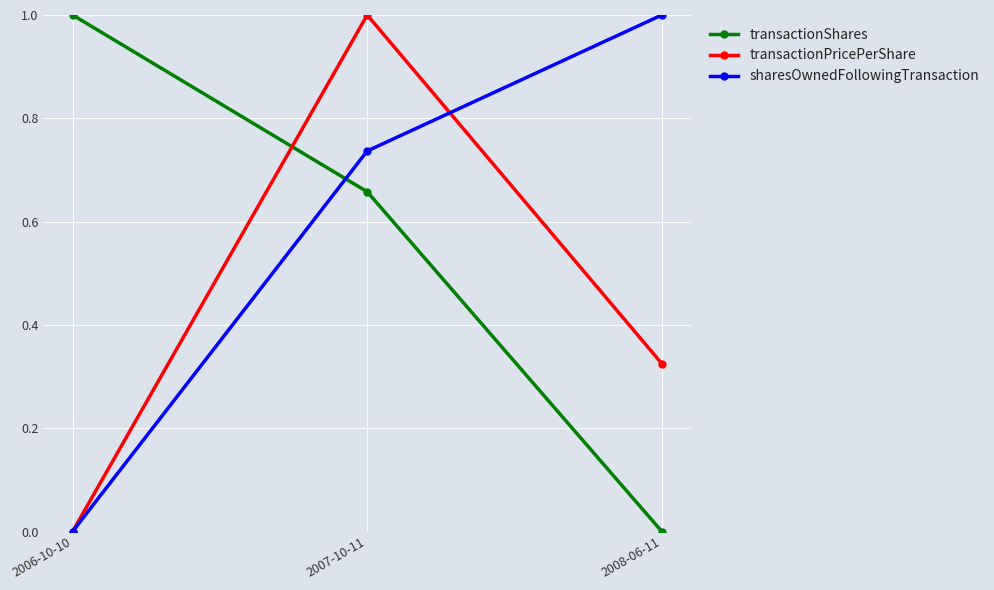

The value of transactionPricePerShare at 2006-10-10 is -0.5. True or false?

False